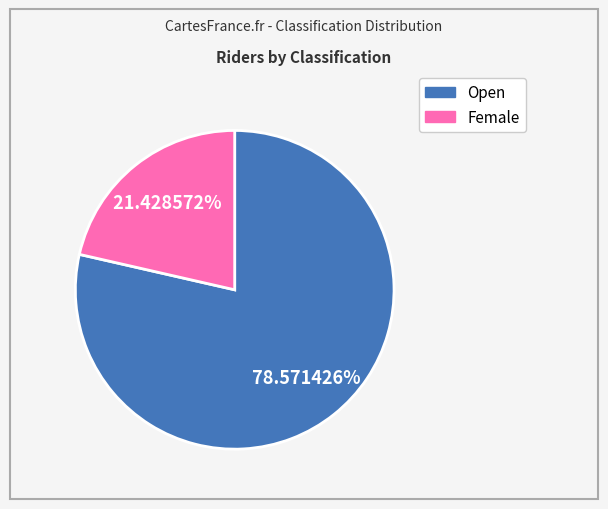

To the nearest percent, what is the average slice percentage?

50%